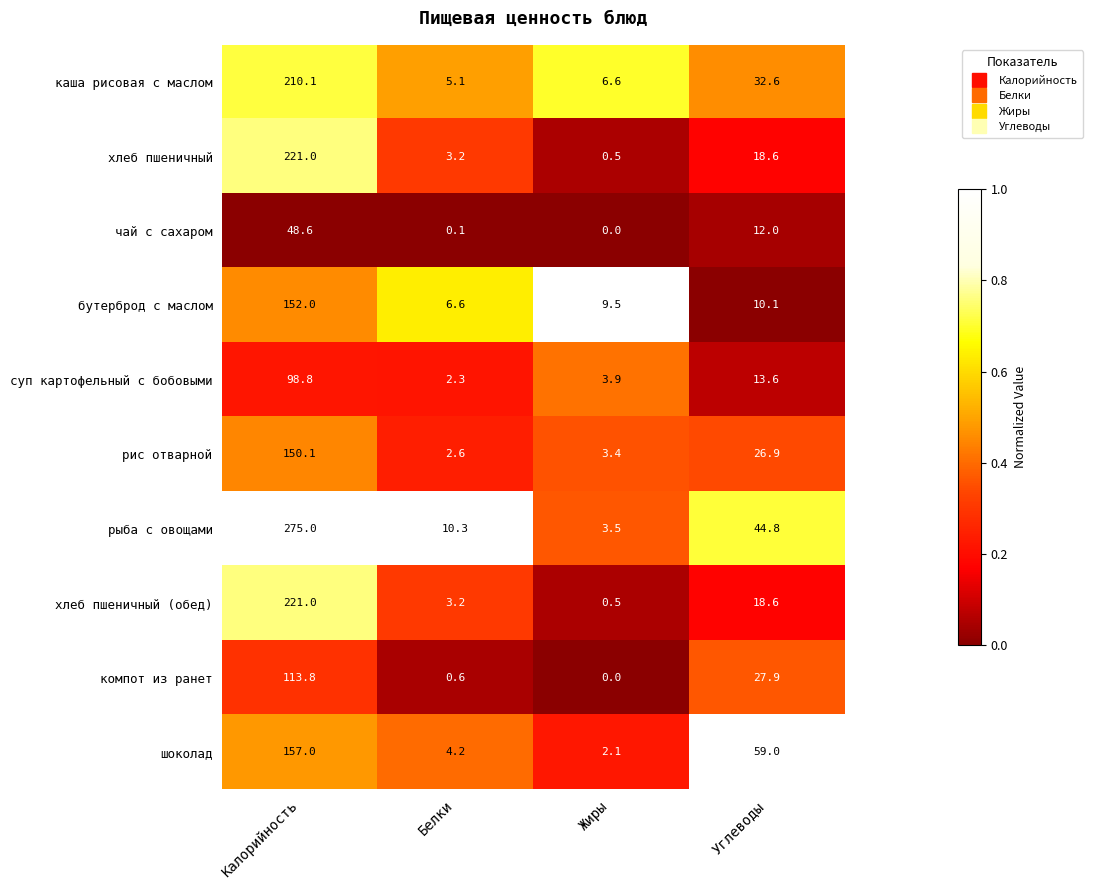

Read the шоколад value at Жиры.

2.1